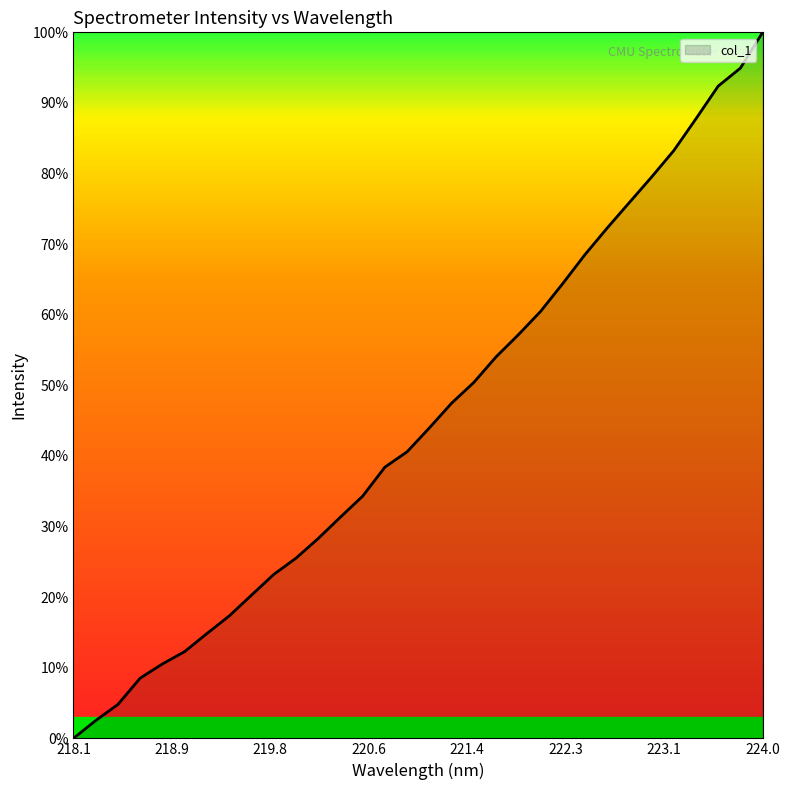

What is the difference between the maximum and minimum values?

100.0